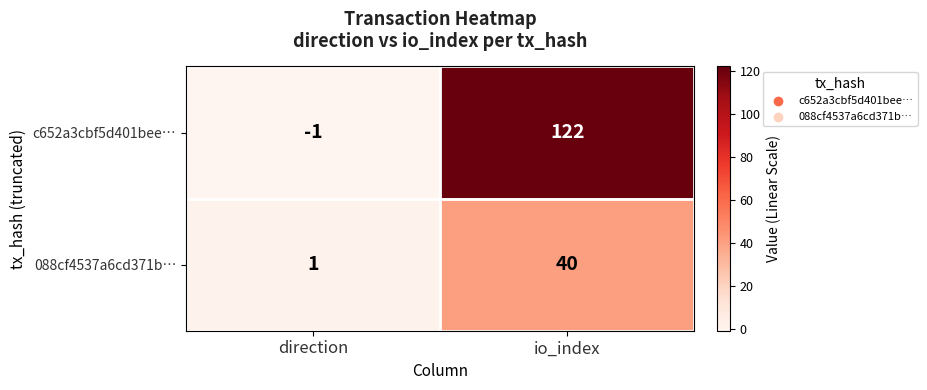

What is the greatest value displayed?

122